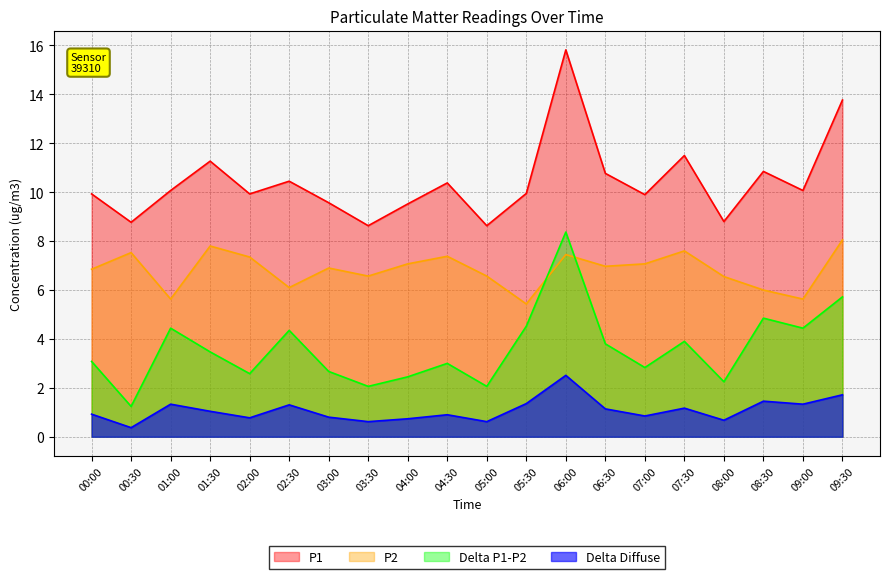

Which series has the largest range (max minus min)?

P1